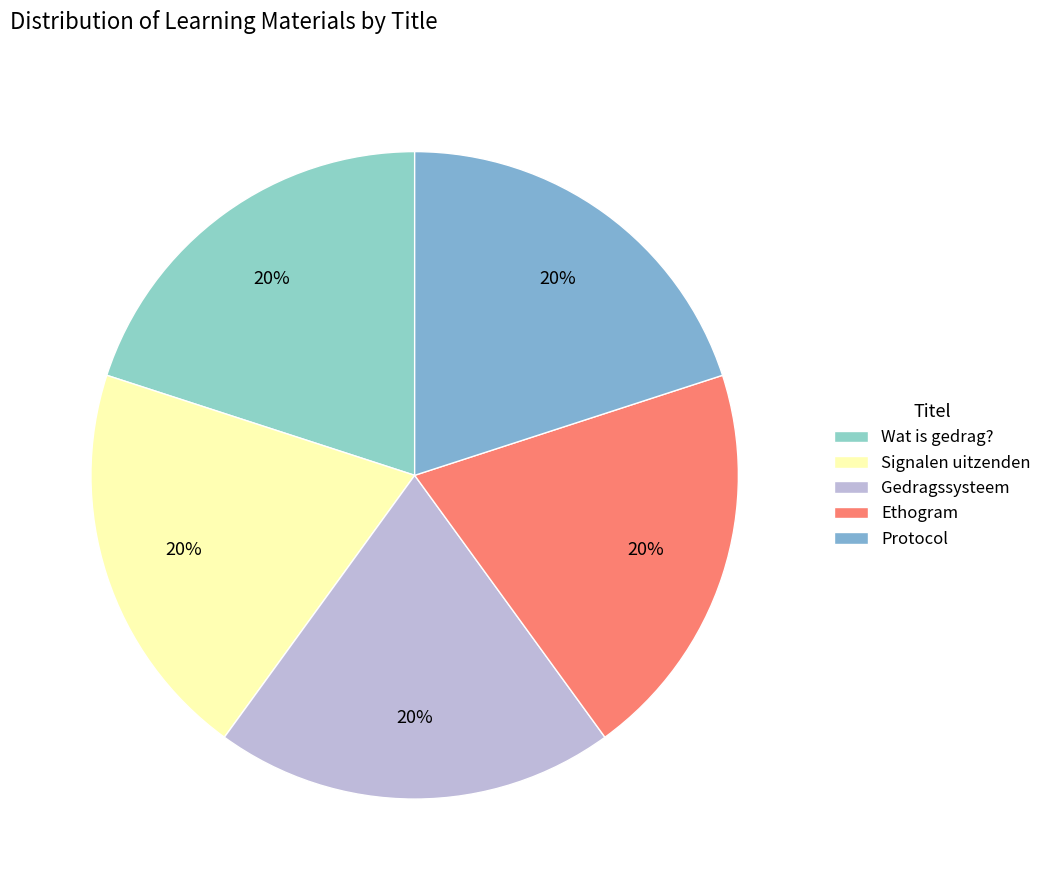

Does Gedragssysteem account for over 50% of the chart?

No